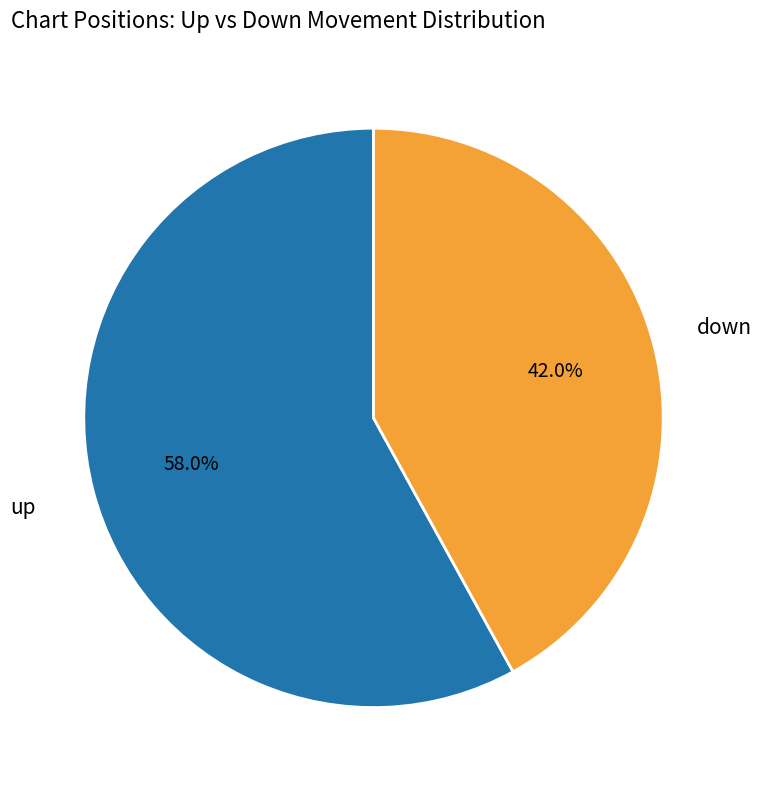

How many segments does this pie chart have?

2